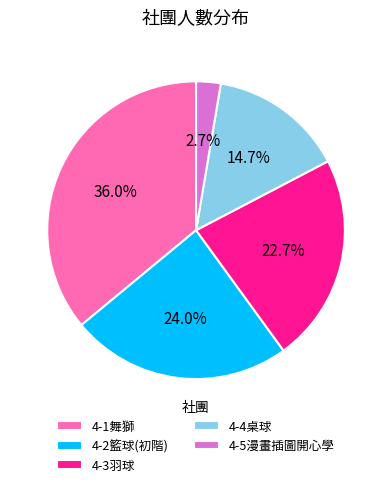

Rank the categories by value from highest to lowest.

4-1舞獅, 4-2籃球(初階), 4-3羽球, 4-4桌球, 4-5漫畫插圖開心學